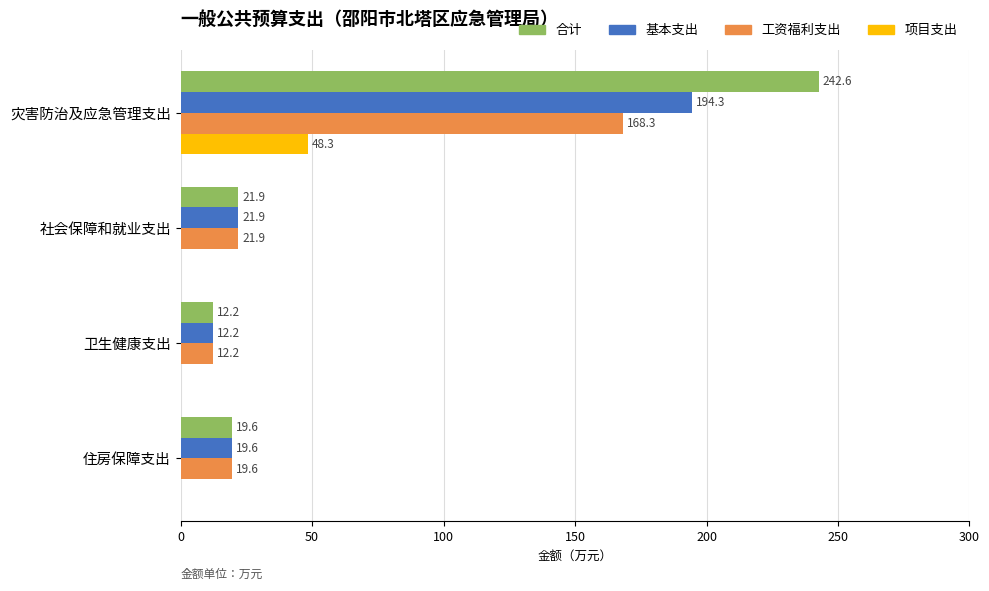

What is the greatest value displayed?

242.6